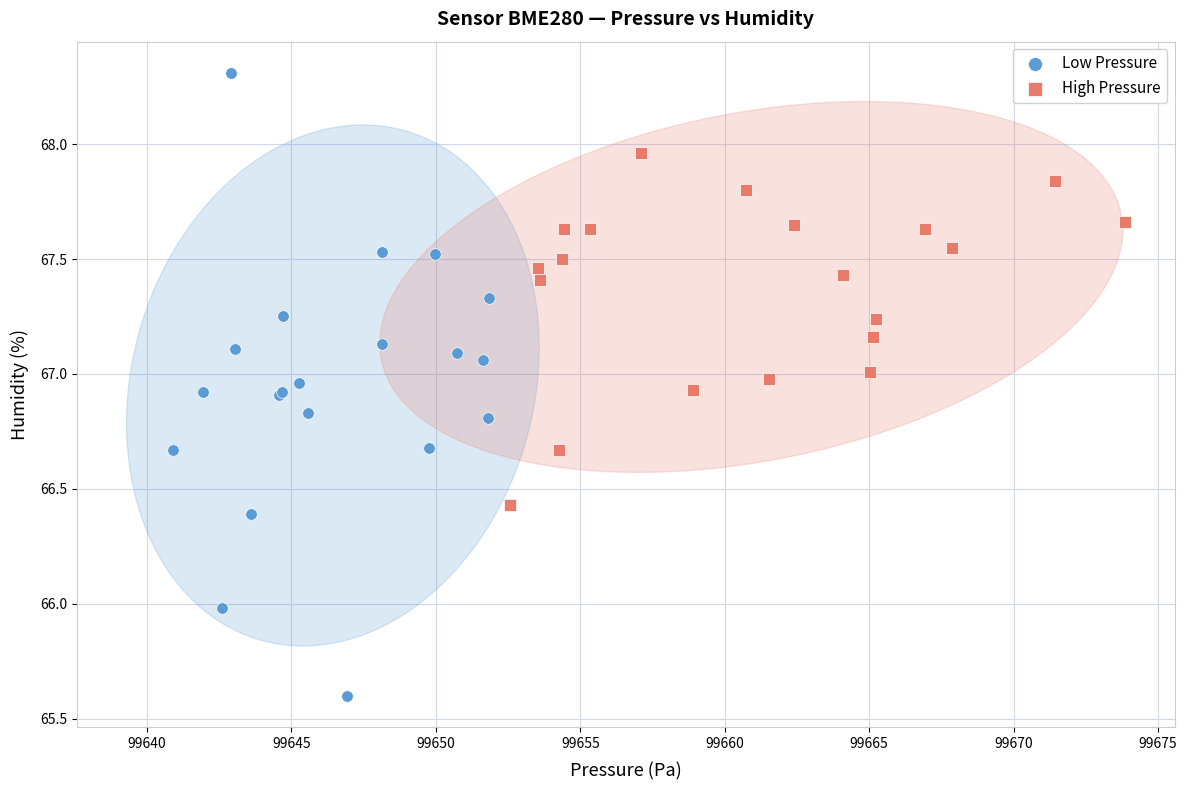

Which series reaches the minimum Y coordinate?

Low Pressure